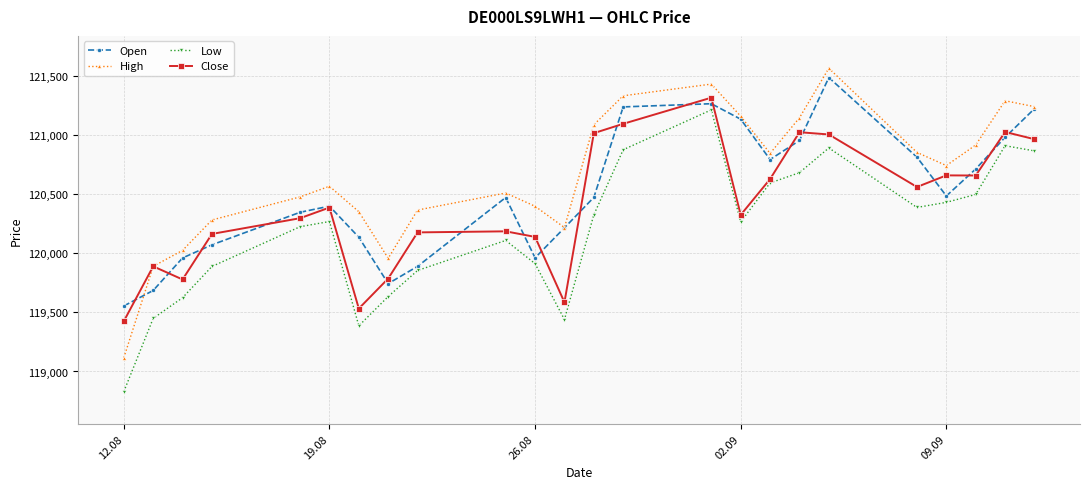

True or false: Open has more than 1 interior local peaks.

True